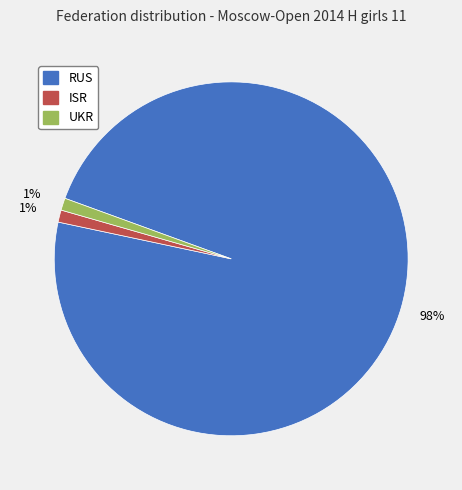

Combined, do ISR and RUS account for over 50%?

Yes